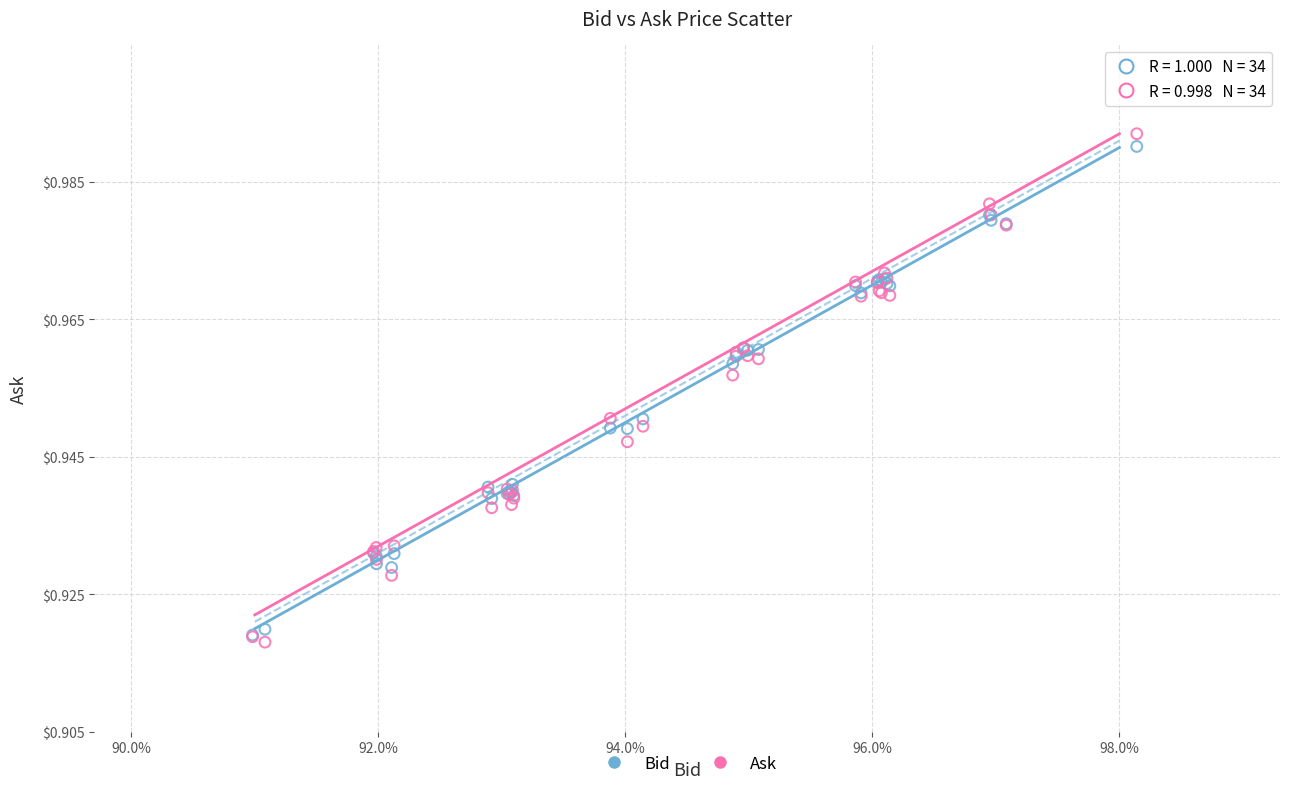

Which series reaches the maximum Y coordinate?

Ask